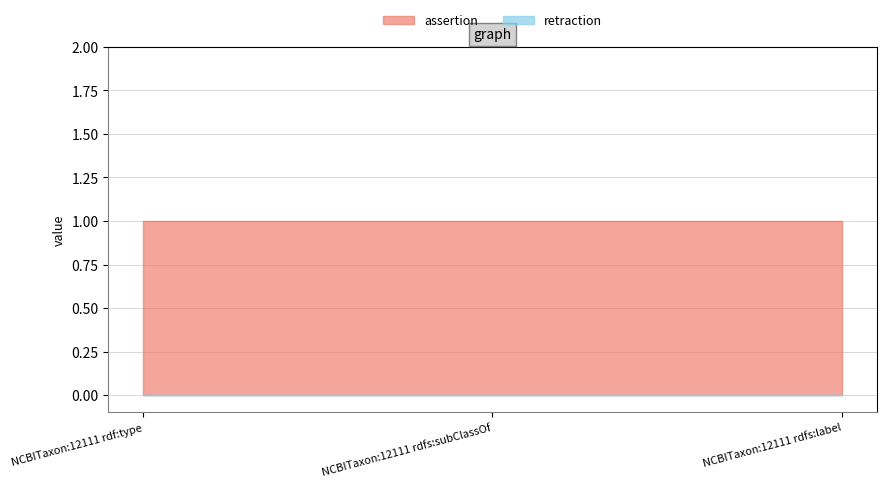

The value of assertion at NCBITaxon:12111 rdf:type is 0. True or false?

False